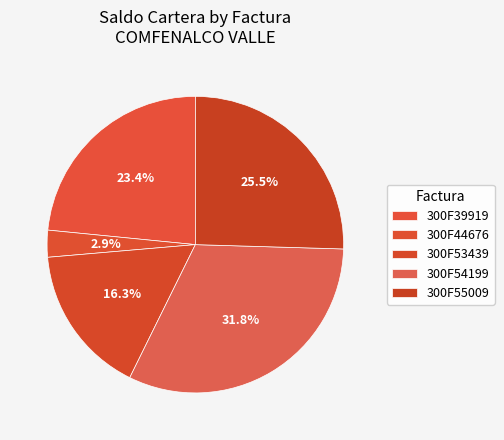

To the nearest percent, what is the difference between the 300F53439 and 300F44676 slice percentages?

13%